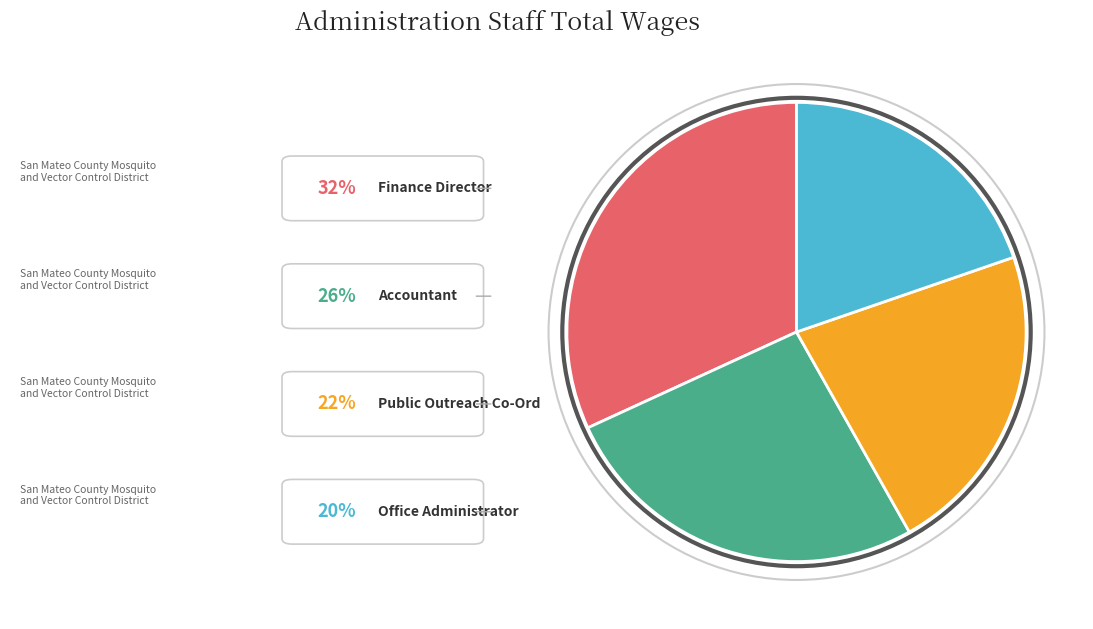

Does any single category account for the majority?

No